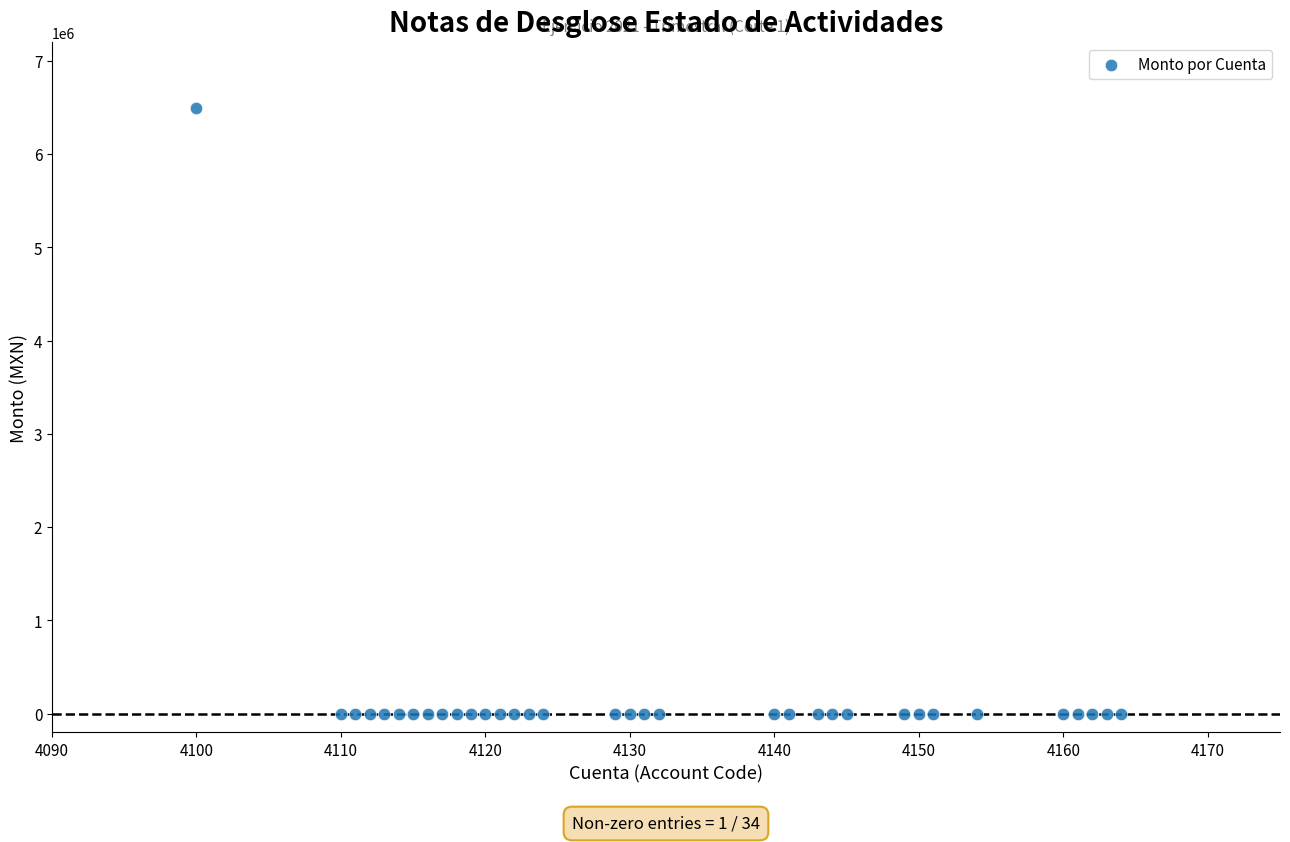

What is the range of Y values (max minus min)?

6495795.2